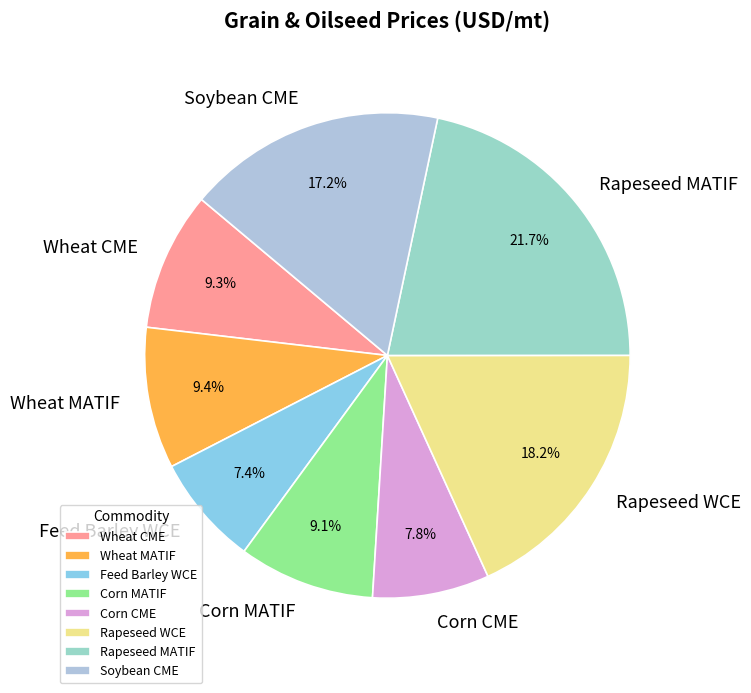

The Rapeseed MATIF slice represents 22% of the pie. True or false?

True